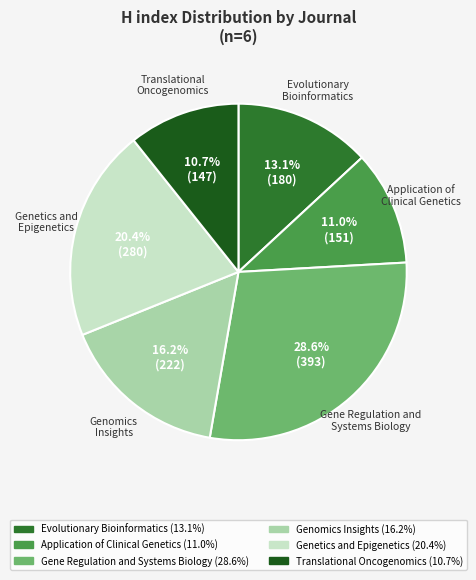

What percentage is the Gene Regulation and Systems Biology slice, to the nearest percent?

29%